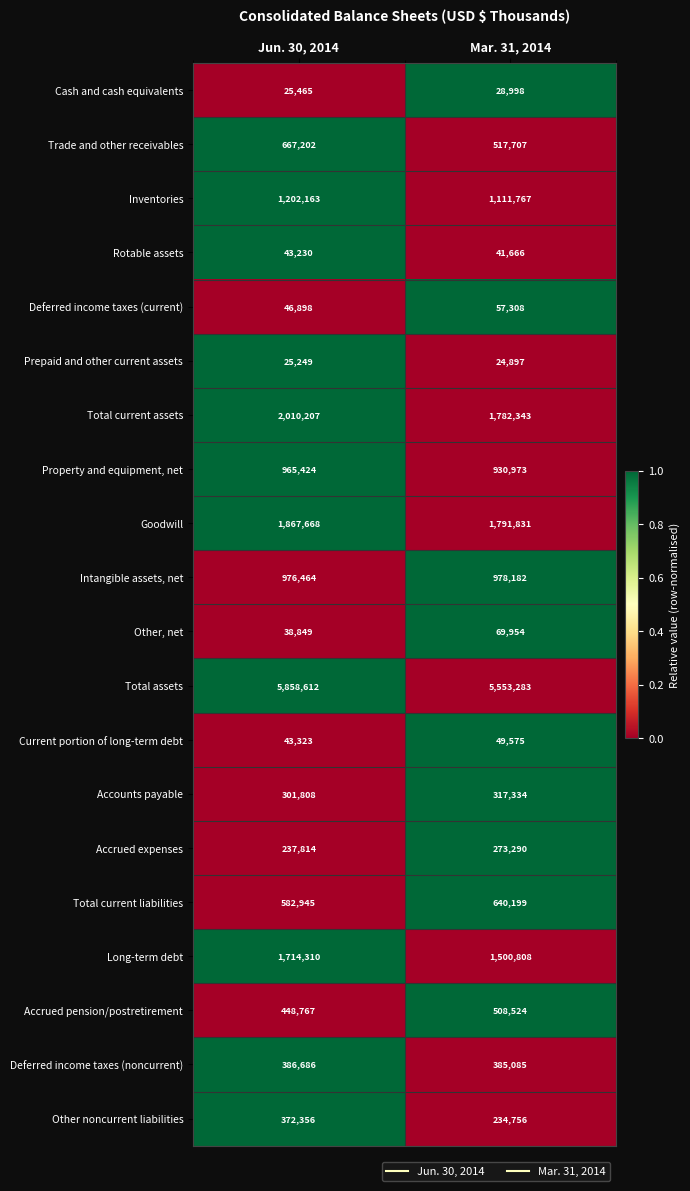

List the series in order of their peak value, highest first.

Total assets, Total current assets, Goodwill, Long-term debt, Inventories, Intangible assets, net, Property and equipment, net, Trade and other receivables, Total current liabilities, Accrued pension/postretirement, Deferred income taxes (noncurrent), Other noncurrent liabilities, Accounts payable, Accrued expenses, Other, net, Deferred income taxes (current), Current portion of long-term debt, Rotable assets, Cash and cash equivalents, Prepaid and other current assets